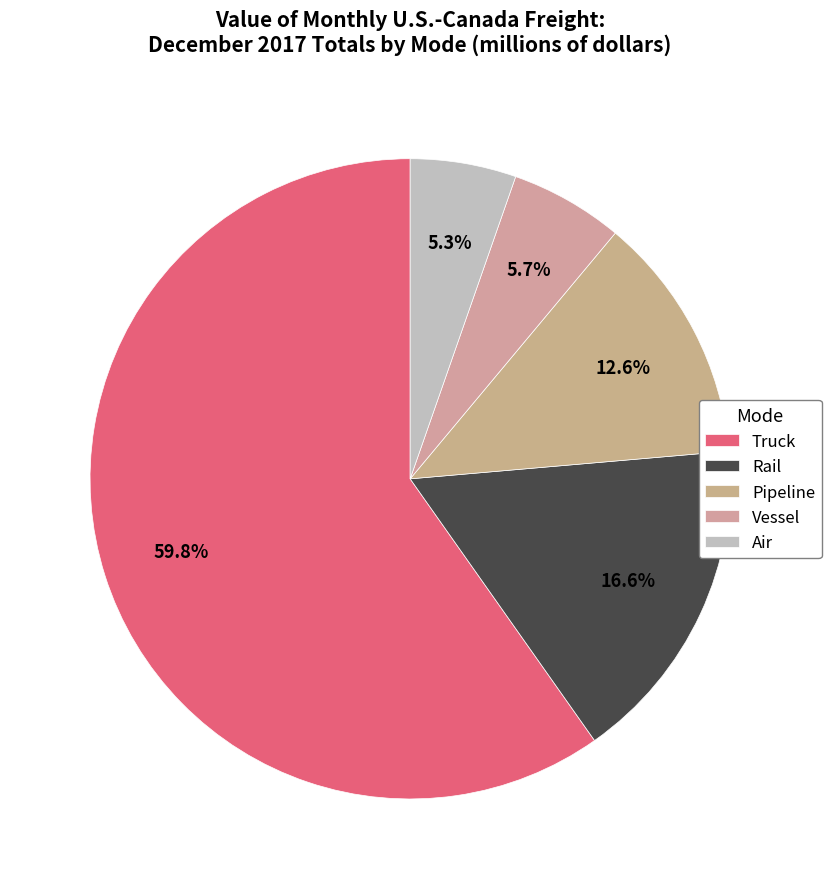

Is Truck the majority of the pie?

Yes